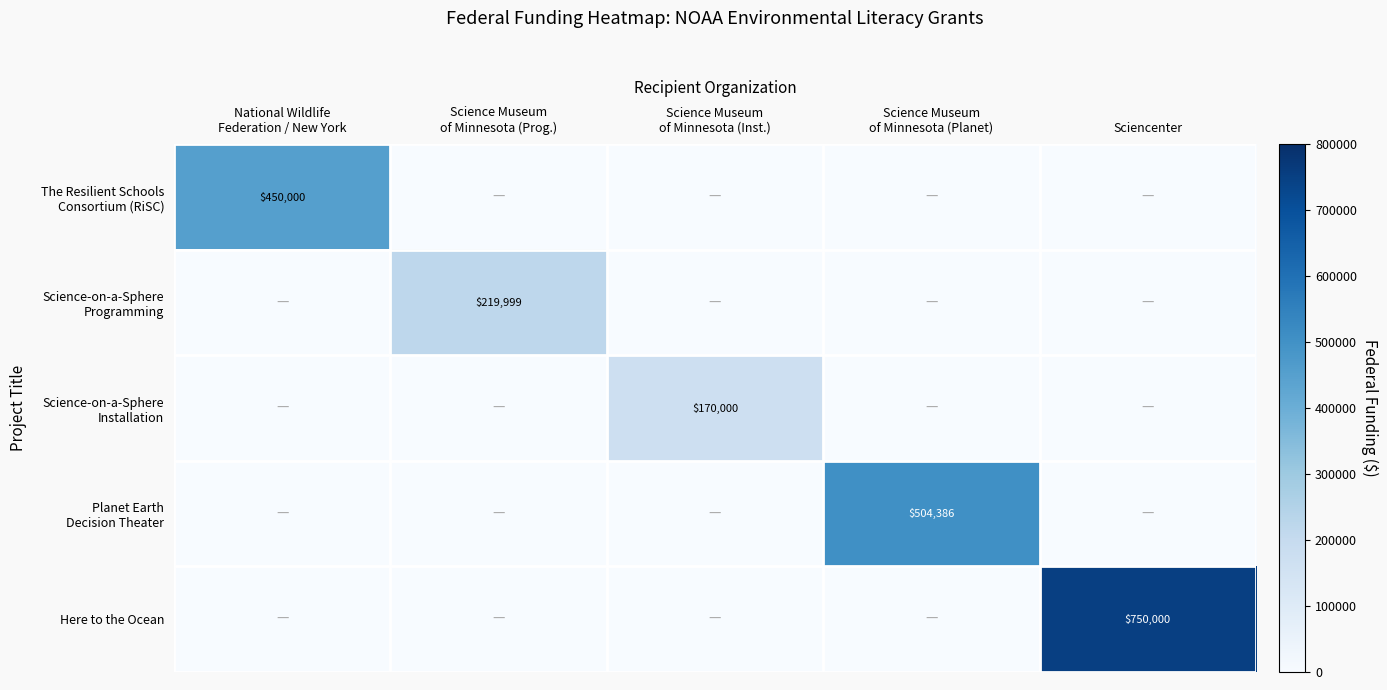

True or false: Here to the Ocean has a value of 750000 at Sciencenter.

True